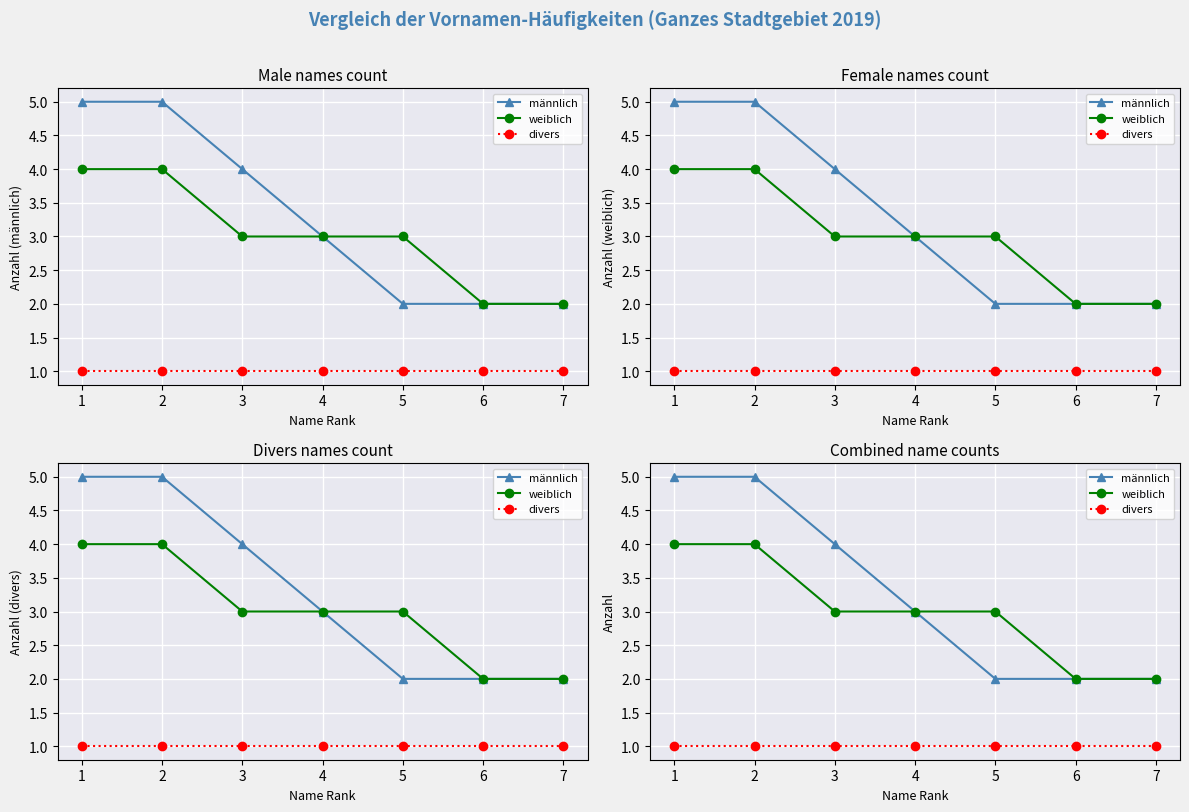

What is the highest value of the weiblich series?

4